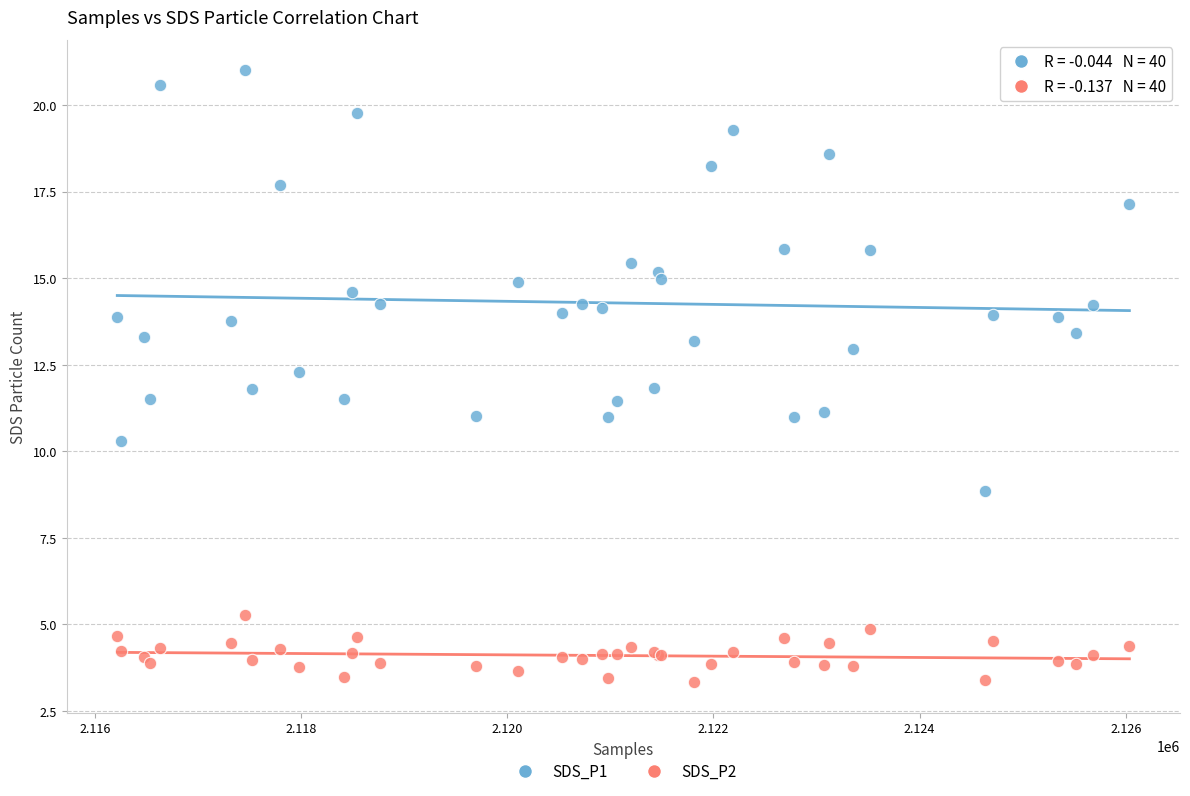

Which series has the widest spread of Y values?

SDS_P1